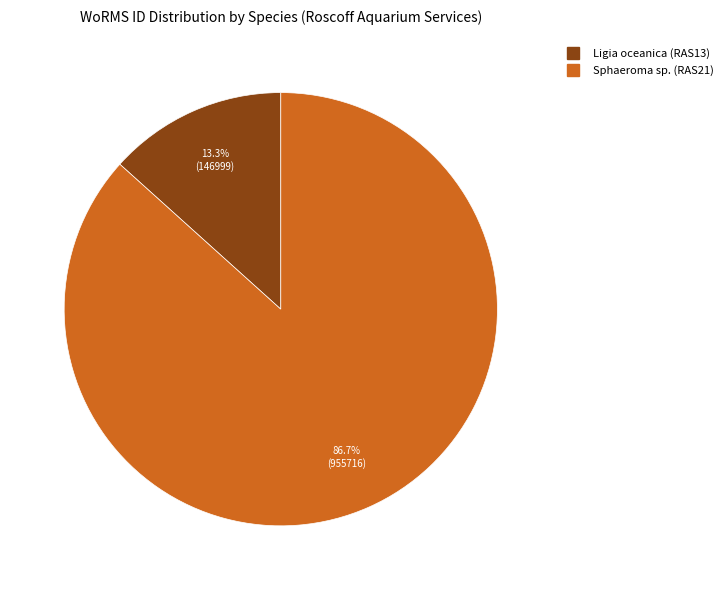

Is there a majority slice in this chart?

Yes